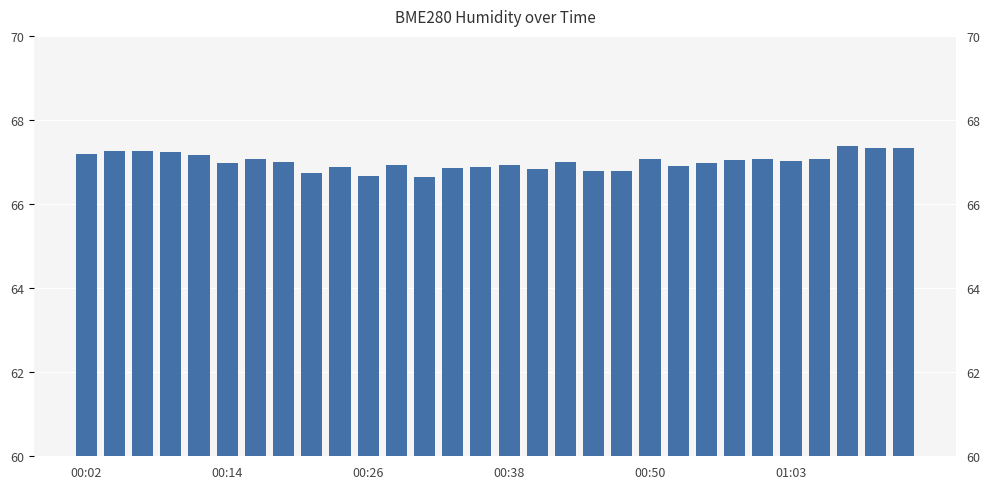

What position from the left is 7?

8